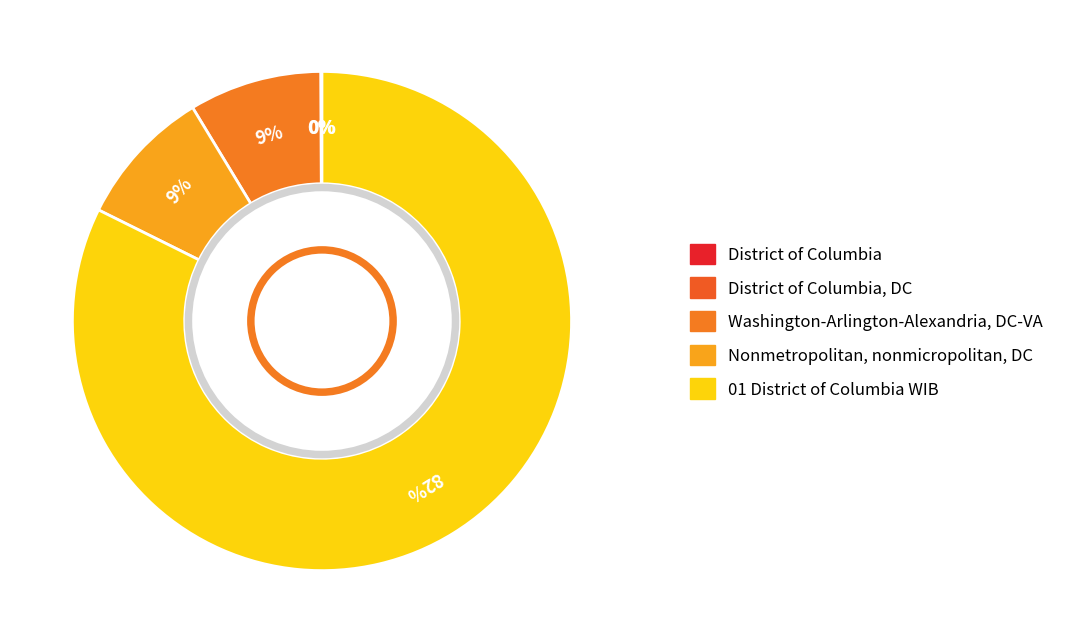

To the nearest percent, what is the difference between the largest and smallest slice percentages?

82%